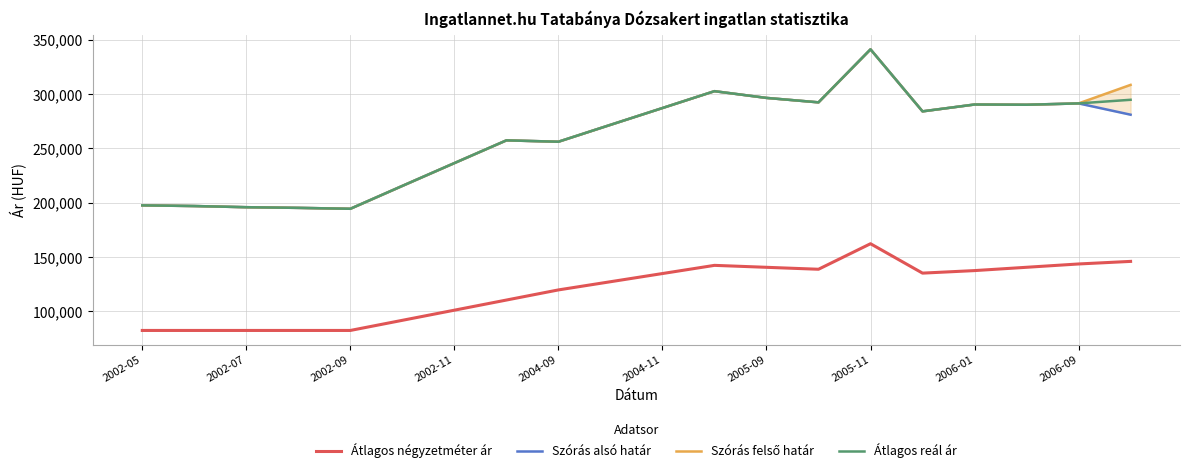

How many distinct data groups are displayed?

4